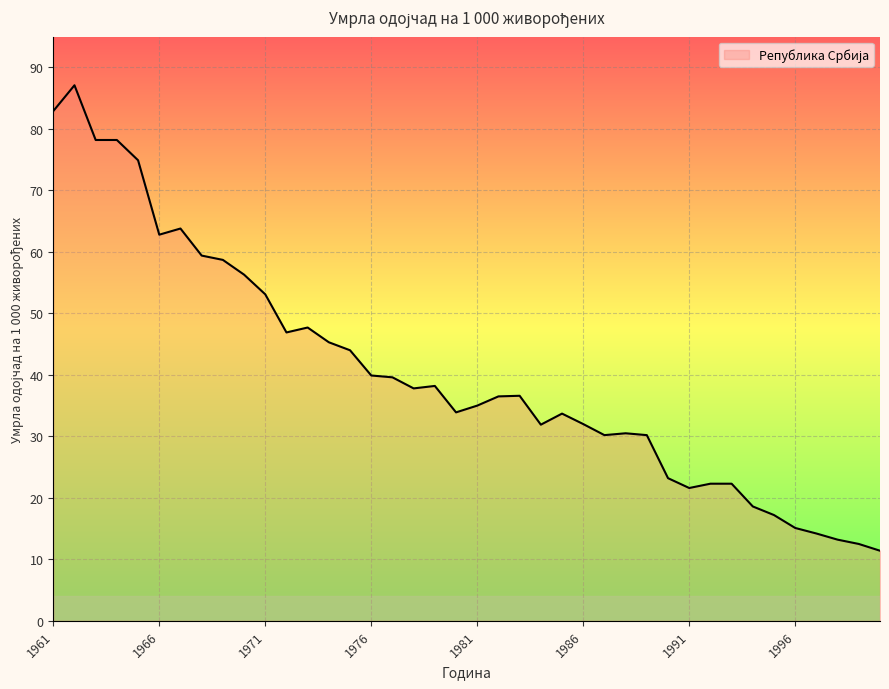

What is the greatest value displayed?

87.1